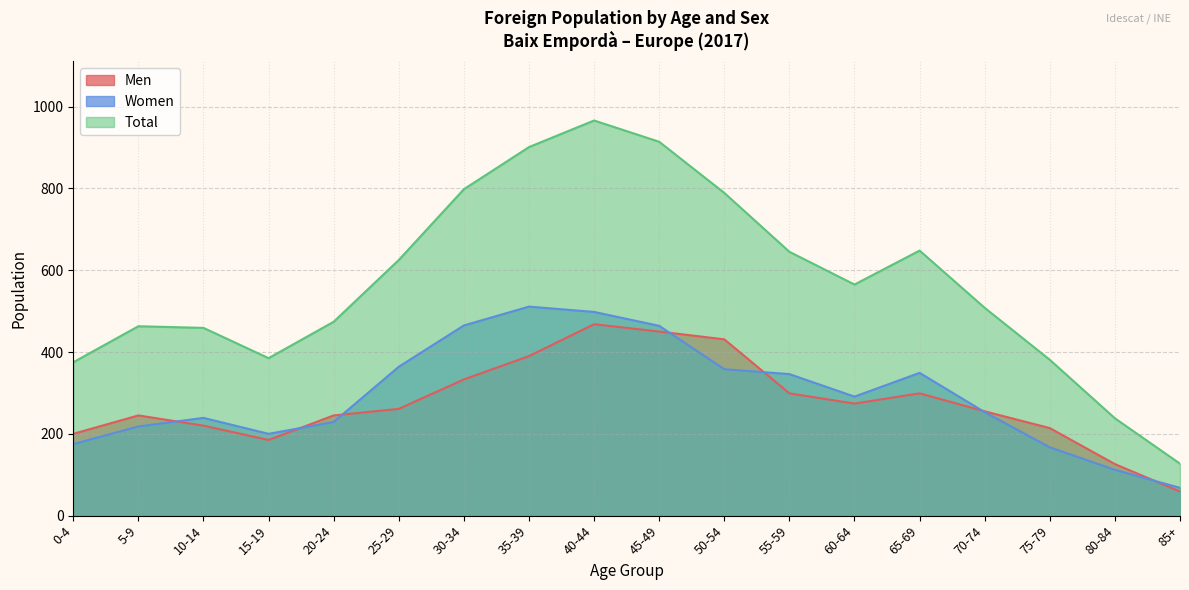

What is the minimum value shown in the chart?

59